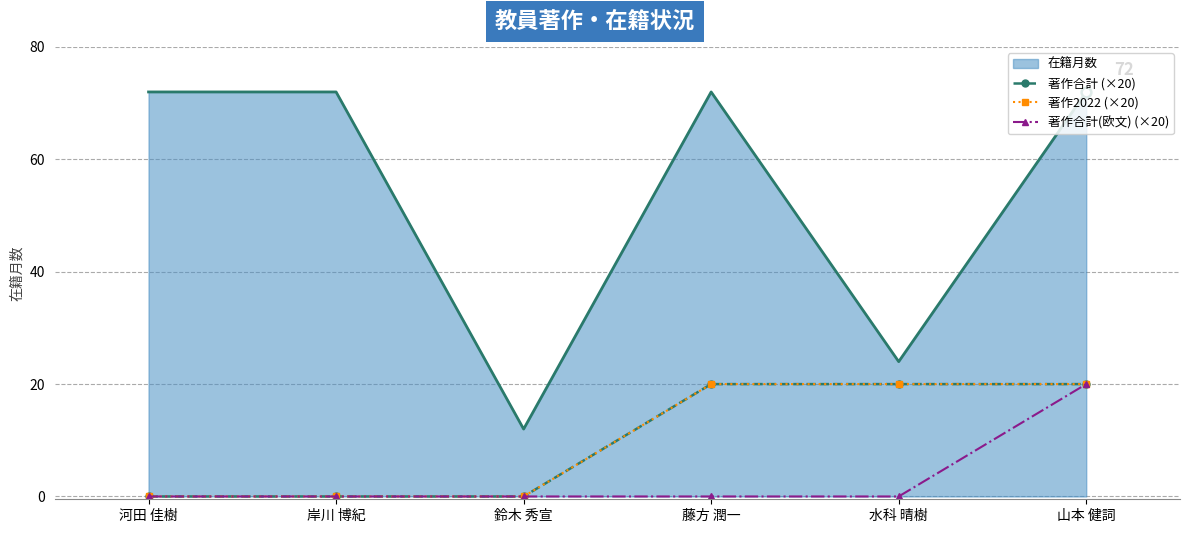

Does the chart have visible grid lines?

Yes